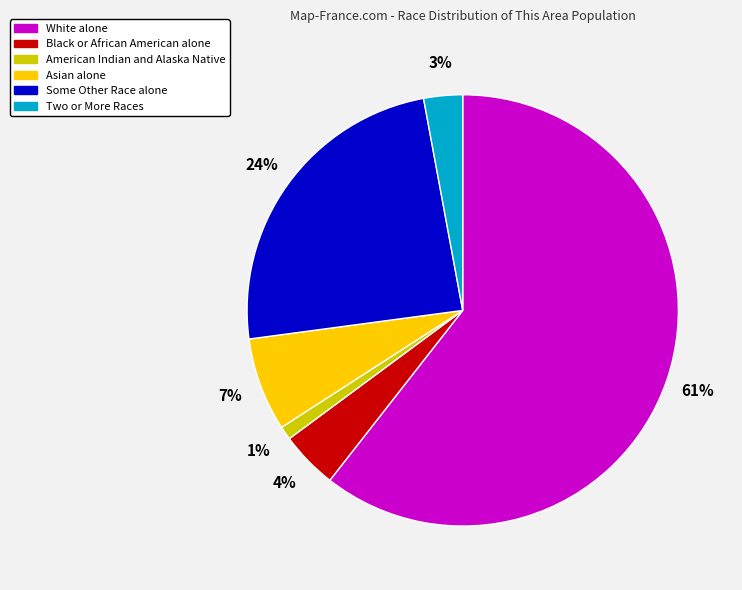

Do Asian alone and Some Other Race alone together represent more than half of the pie?

No